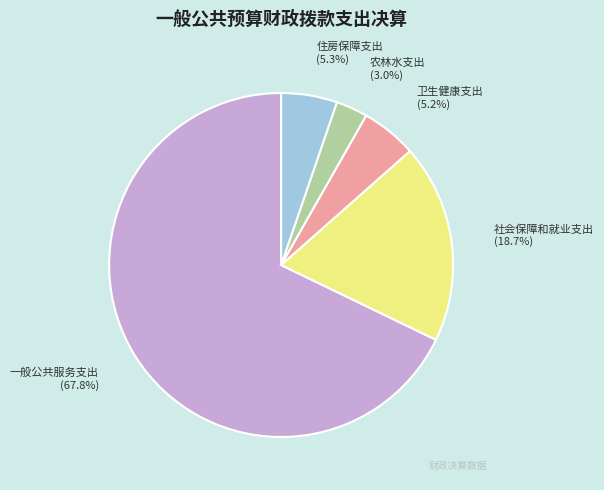

To the nearest percent, what percentage of the pie is 社会保障和就业支出?

19%